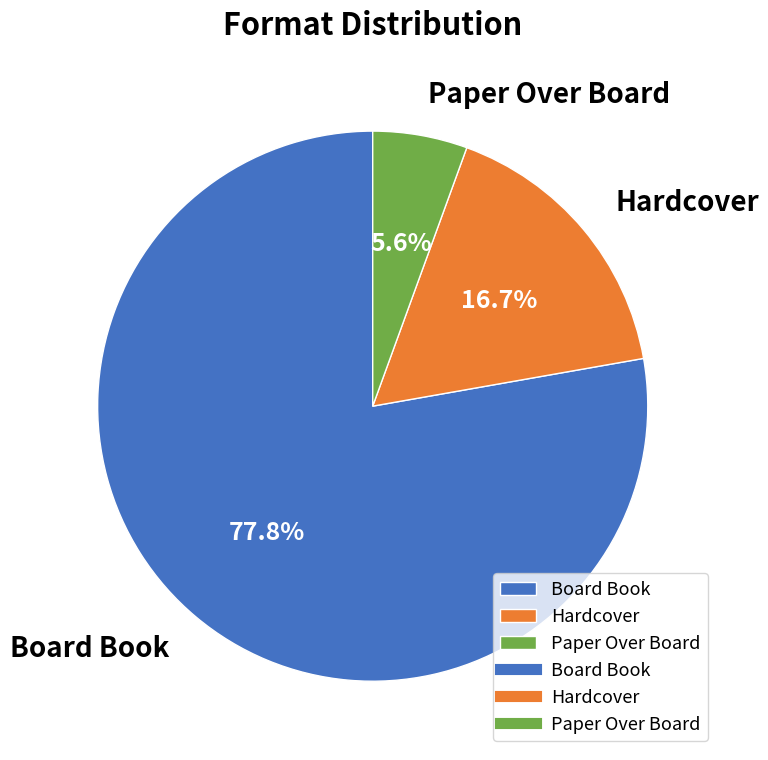

True or false: Board Book accounts for 78% of the total.

True